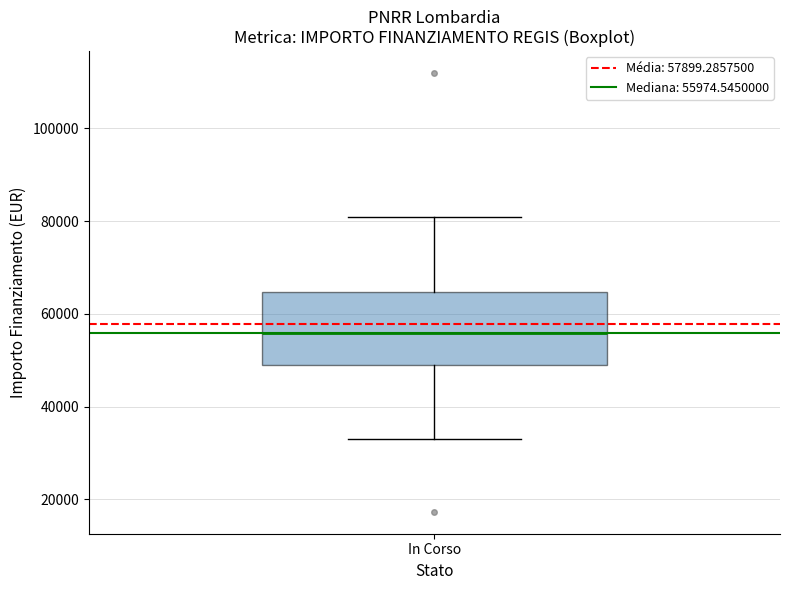

Where does the lower whisker of the box for In Corso end on the y-axis? The values are not printed on the chart, so give them approximately, as read against the axis.

32000